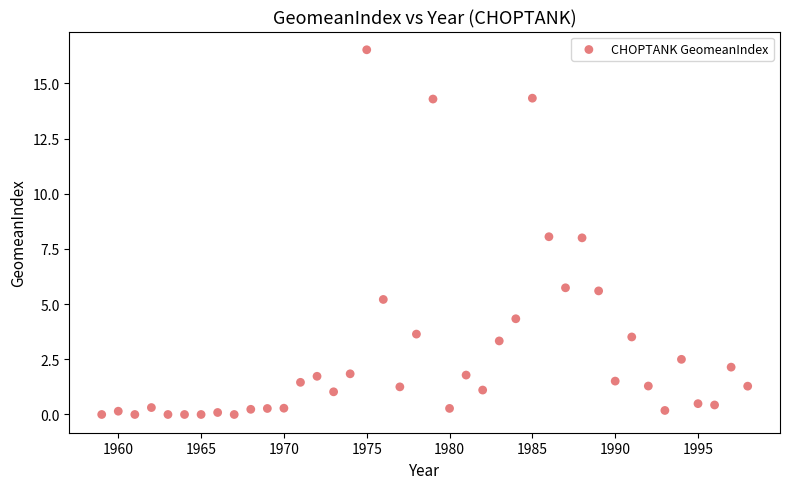

What is the range of Y values (max minus min)?

16.5